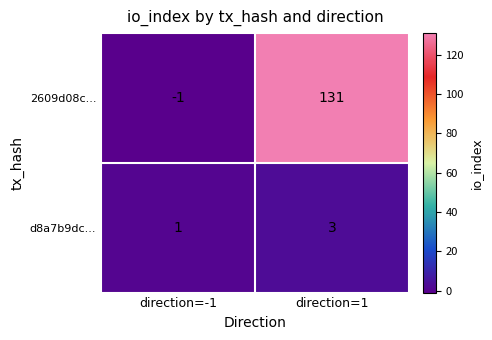

Reading left to right, transcribe all the data shown in this chart.

2609d08c...: direction=-1=-1	direction=1=131
d8a7b9dc...: direction=-1=1	direction=1=3